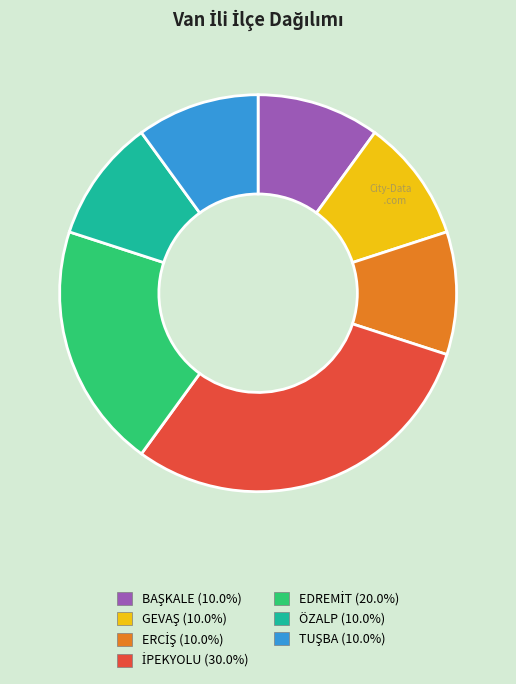

Is there a majority slice in this chart?

No